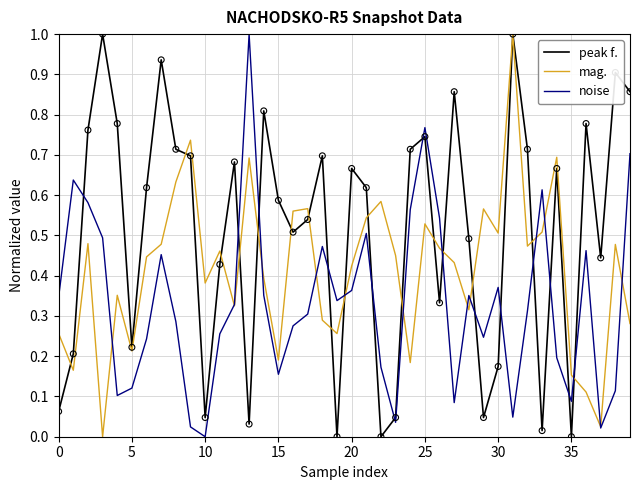

At how many categories does at least one series exceed 0?

40